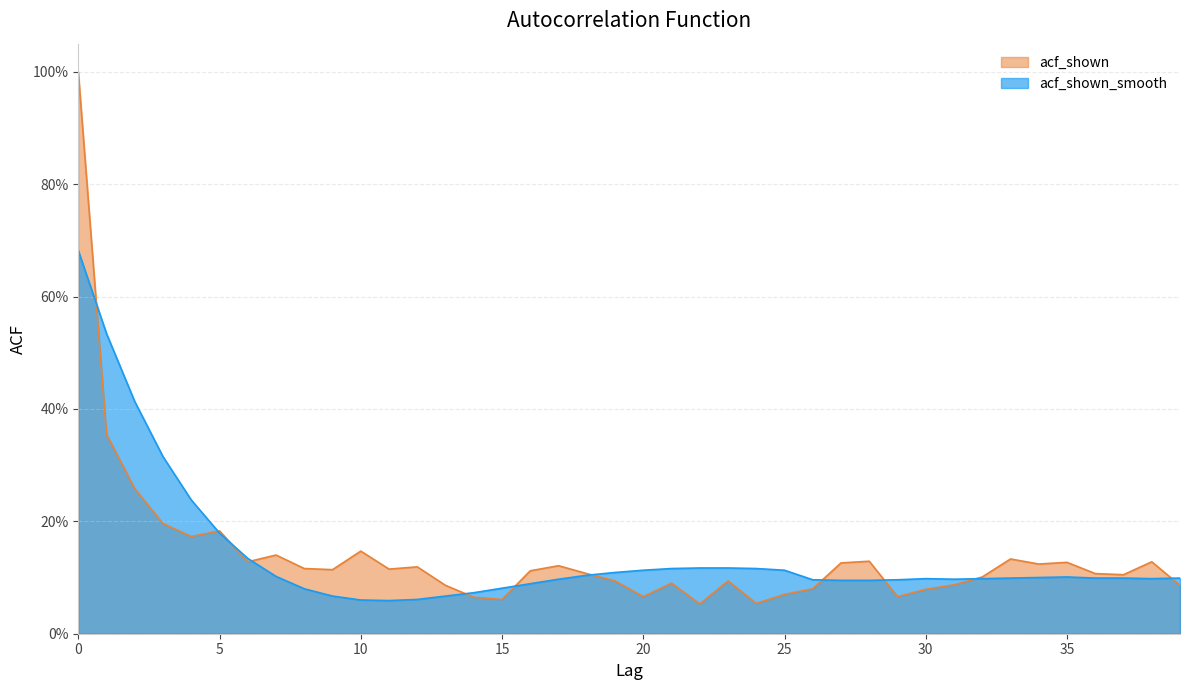

At how many categories does at least one series exceed 0?

40